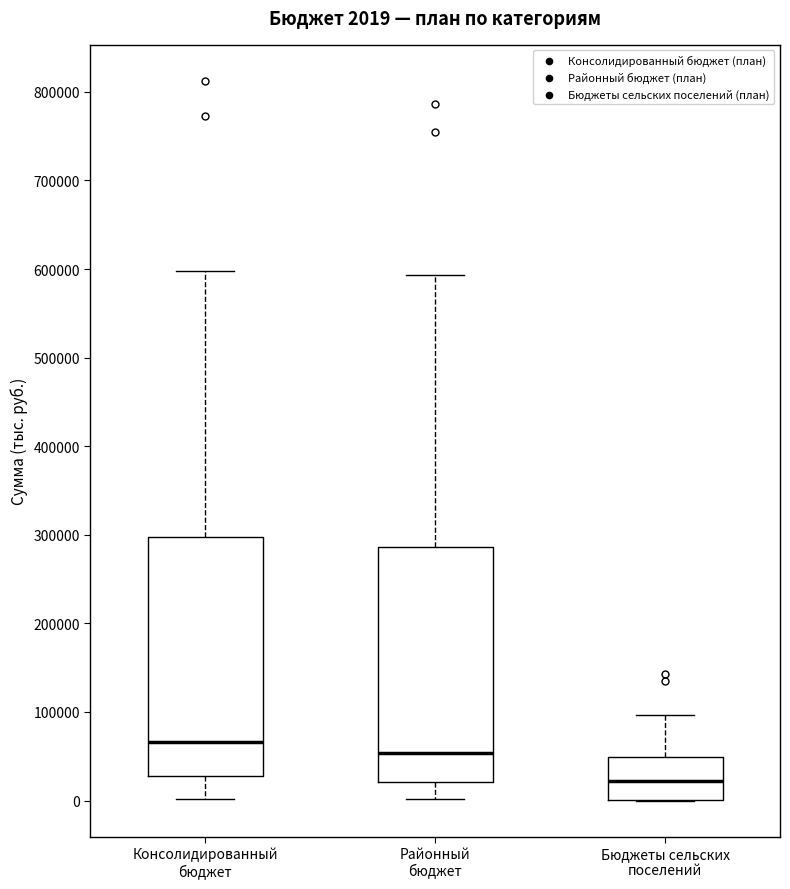

Which box's median line is the lowest?

Бюджеты сельских поселений